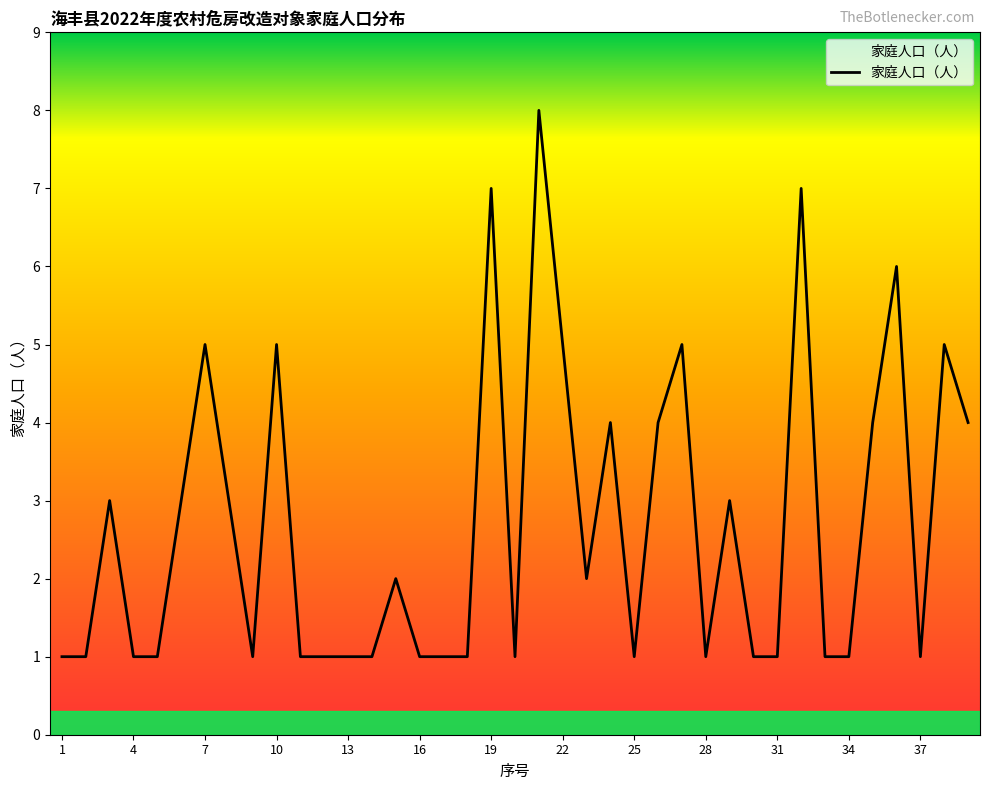

What is the maximum value shown in the chart?

8